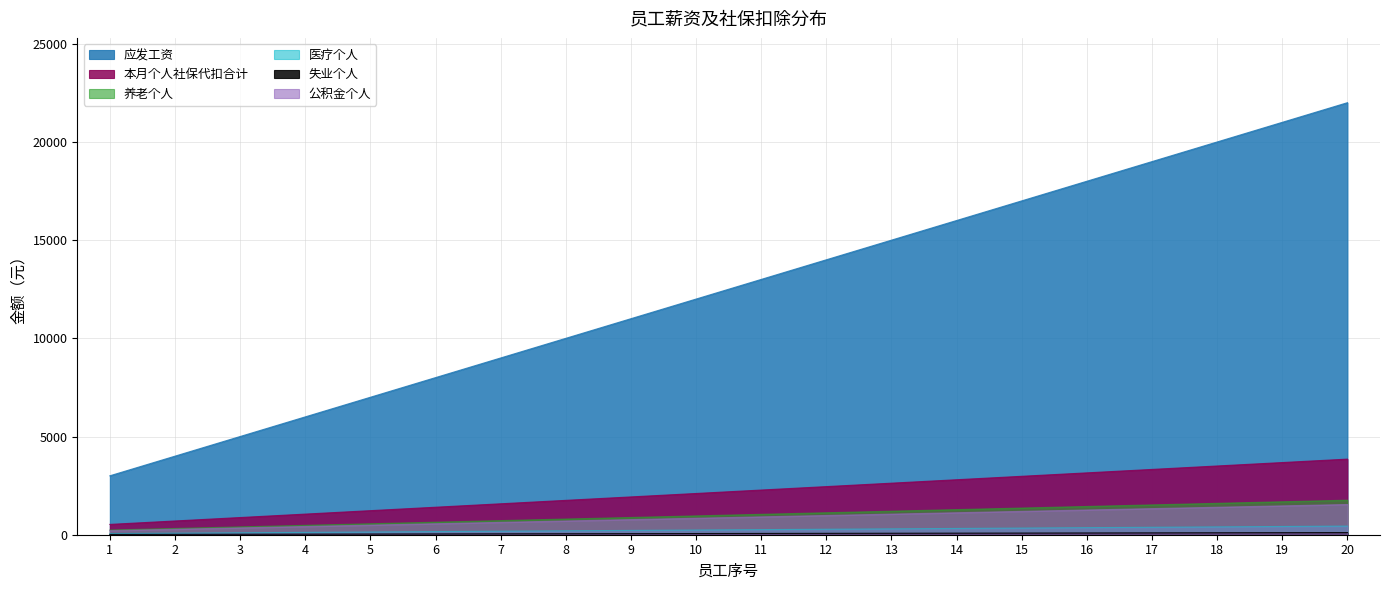

How many data points does each series have?

20